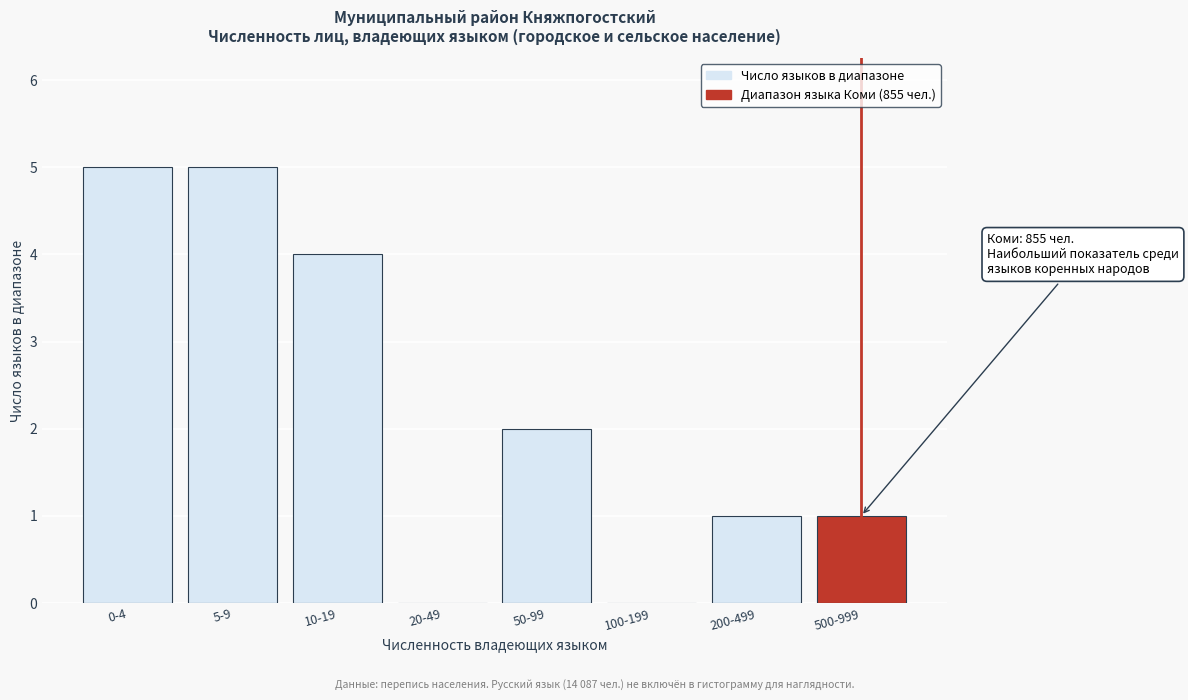

Reading left to right, list all the values displayed in this chart.

0-4=5	5-9=5	10-19=4	20-49=0	50-99=2	100-199=0	200-499=1	500-999=1